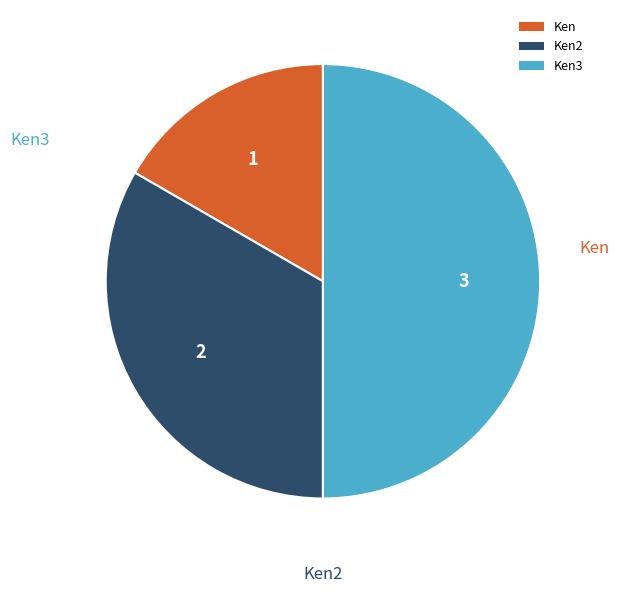

How many segments does this pie chart have?

3